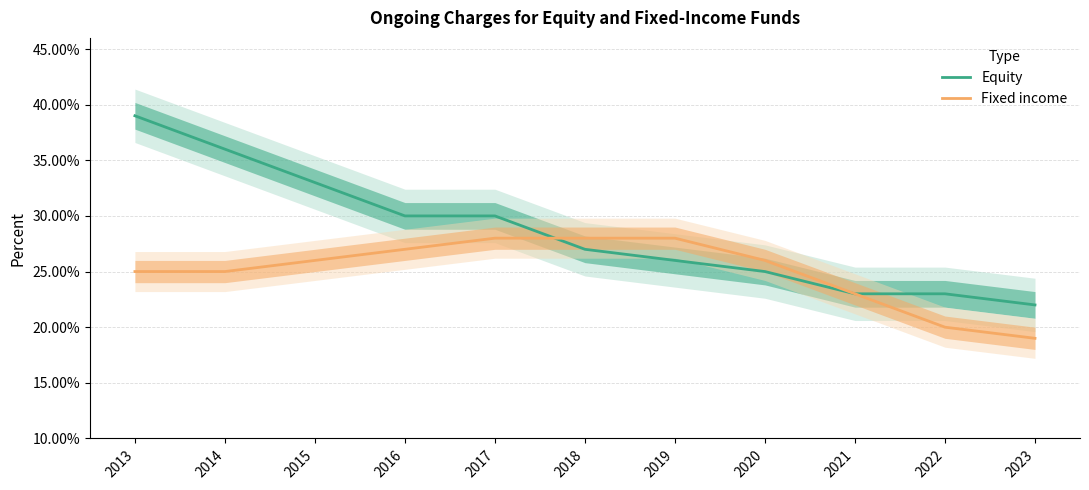

Which label corresponds to the smallest value in the chart?

2023